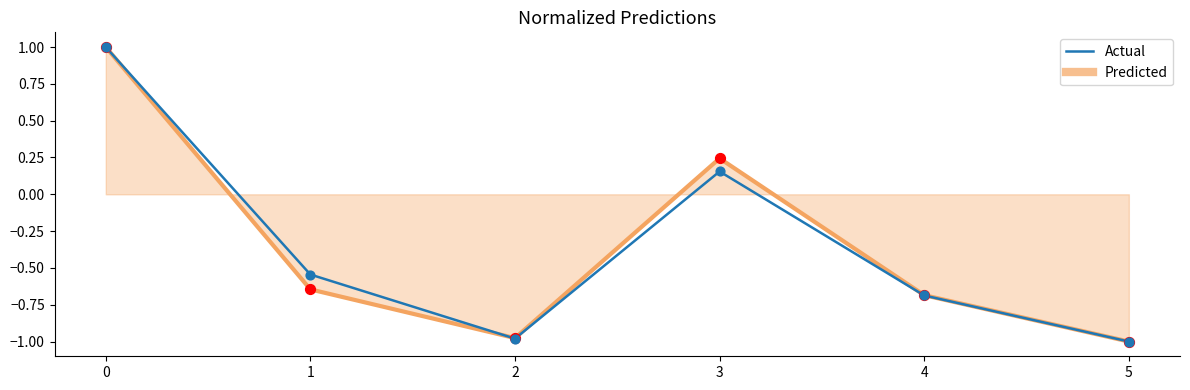

What is the total value across all series at 0?

2.0